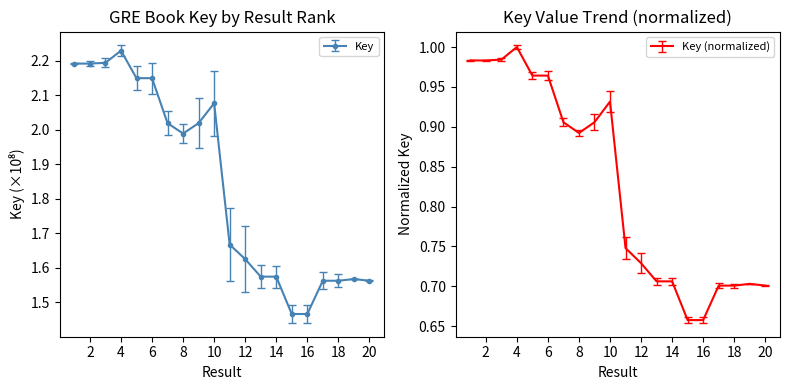

What is the ratio of the value at 3 to the value at 16?

1.5